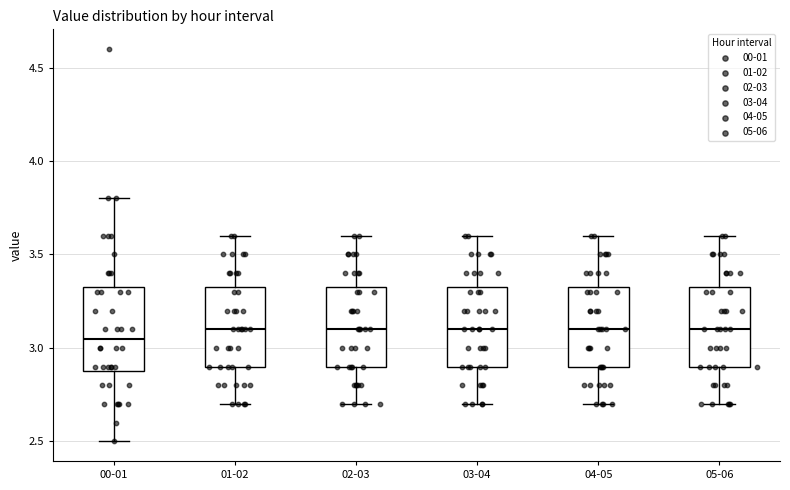

Reading left to right, read every box against the y-axis: the position of its median line, the range the box covers, and the ends of its whiskers. The values are not printed on the chart, so give them approximately, as read against the axis.

00-01: median 3.05, box 2.90 to 3.35, whiskers 2.50 to 3.80
01-02: median 3.10, box 2.90 to 3.35, whiskers 2.70 to 3.60
02-03: median 3.10, box 2.90 to 3.35, whiskers 2.70 to 3.60
03-04: median 3.10, box 2.90 to 3.35, whiskers 2.70 to 3.60
04-05: median 3.10, box 2.90 to 3.35, whiskers 2.70 to 3.60
05-06: median 3.10, box 2.90 to 3.35, whiskers 2.70 to 3.60